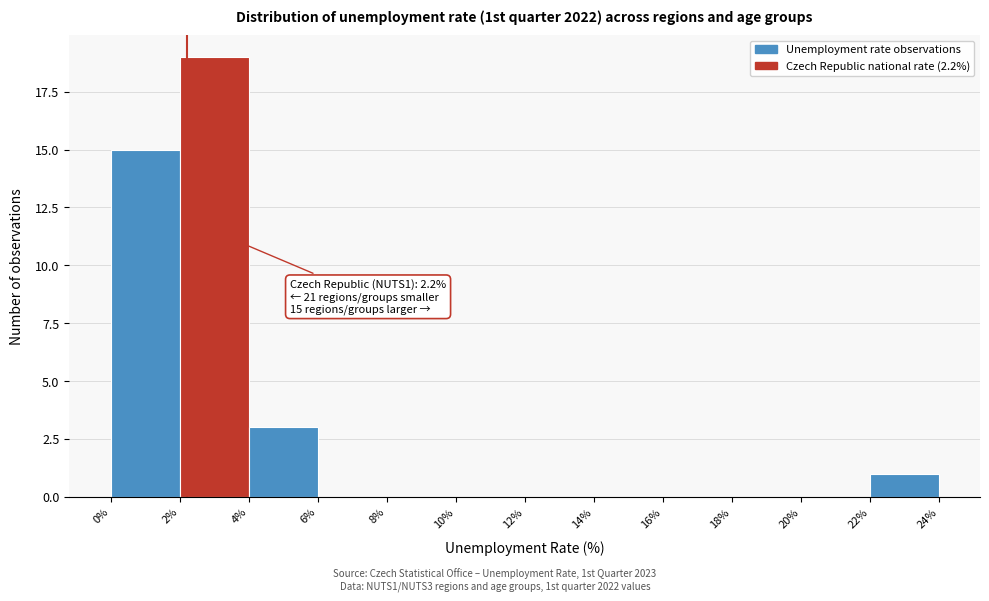

Over which range of the x-axis is the bar tallest?

2% to 4%